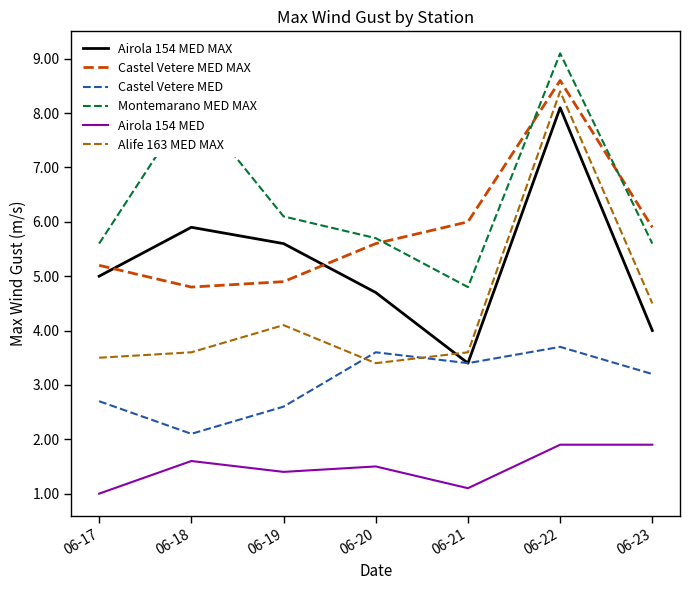

Is it true that Castel Vetere MED equals 2.7 at 06-17?

True